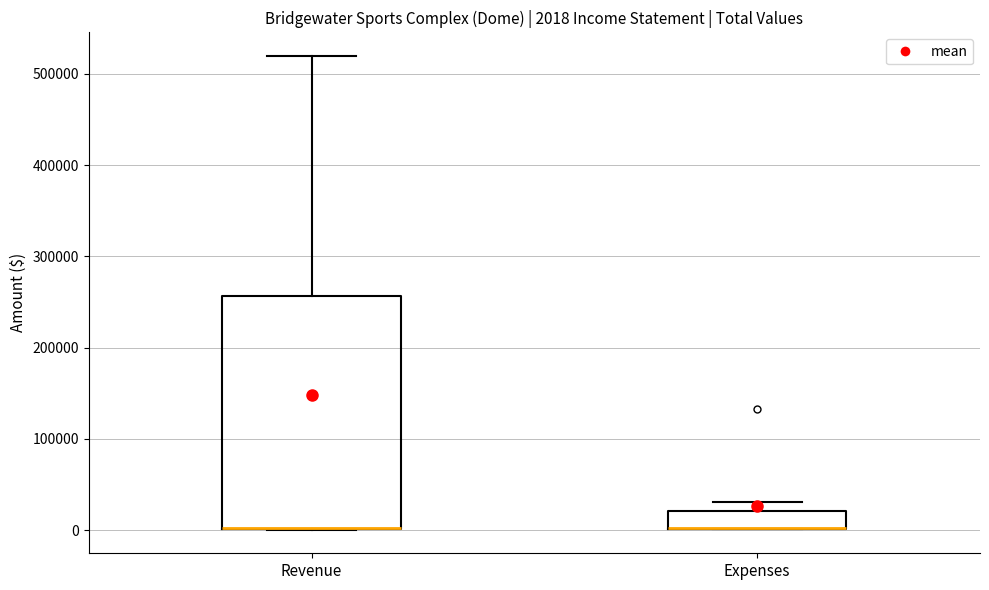

Which box is the tallest, from its lower edge to its upper edge?

Revenue